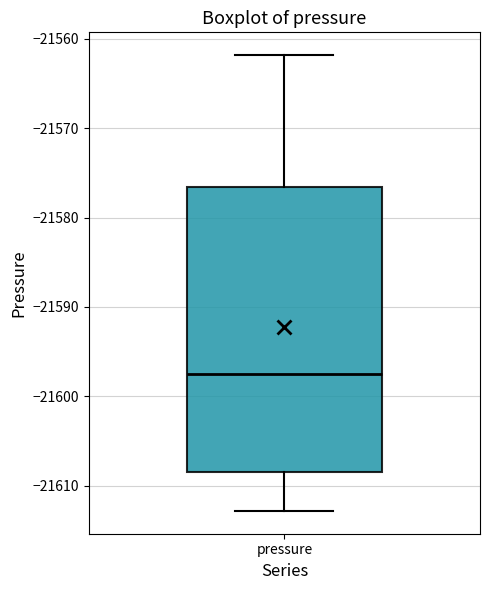

Read this box plot against the y-axis: the position of the median line, the range covered by the box, and the ends of both whiskers. The values are not printed on the chart, so give them approximately, as read against the axis.

median -21598, box -21609 to -21577, whiskers -21613 to -21562